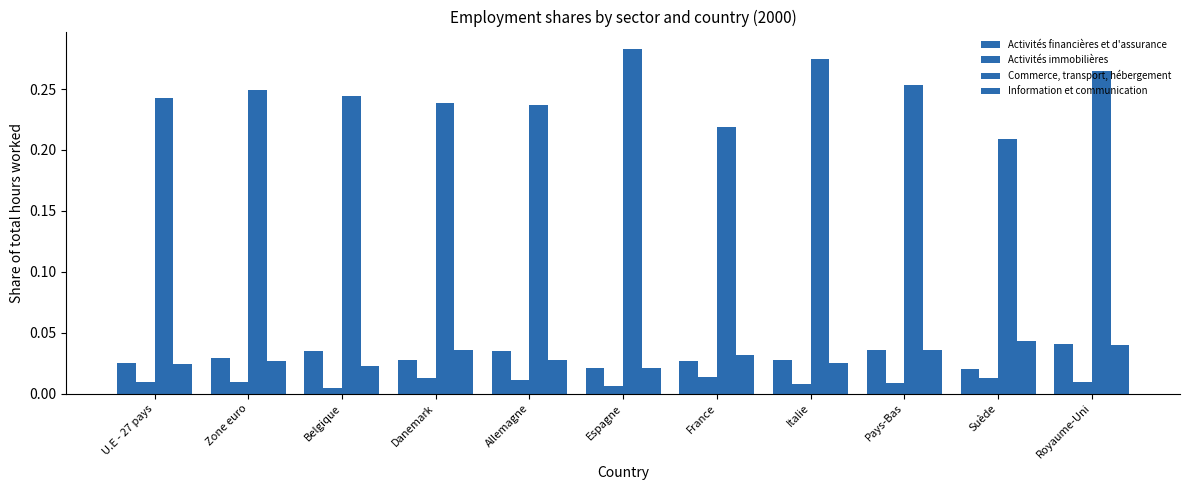

Does the chart contain any negative values?

No